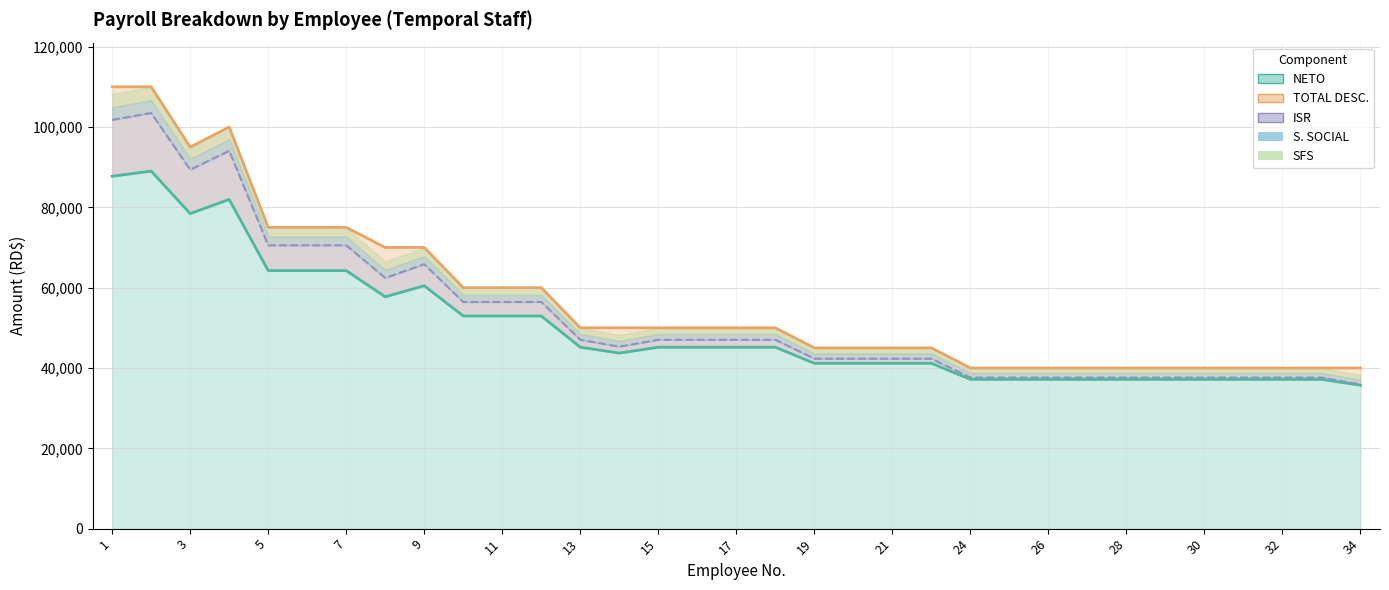

The value of SUELDO BRUTO at 21 is 21684.8. True or false?

False